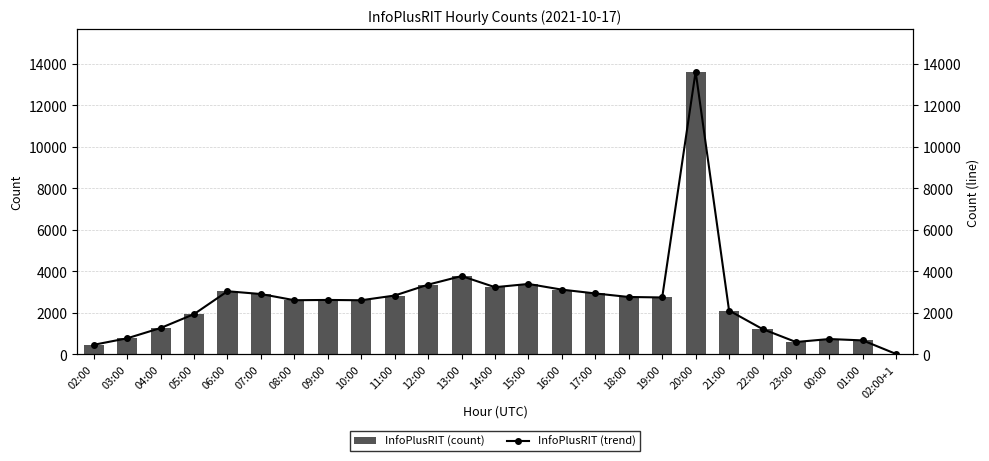

How many data points in InfoPlusRIT (count) are above 2610?

12